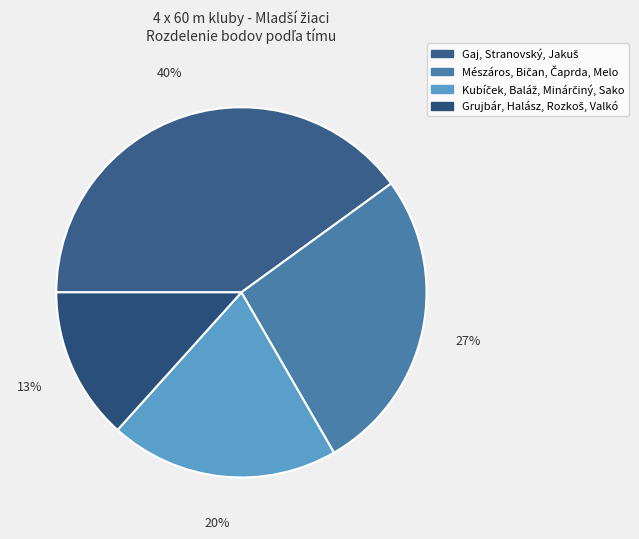

Which slice is the smallest?

Grujbár, Halász, Rozkoš, Valkó